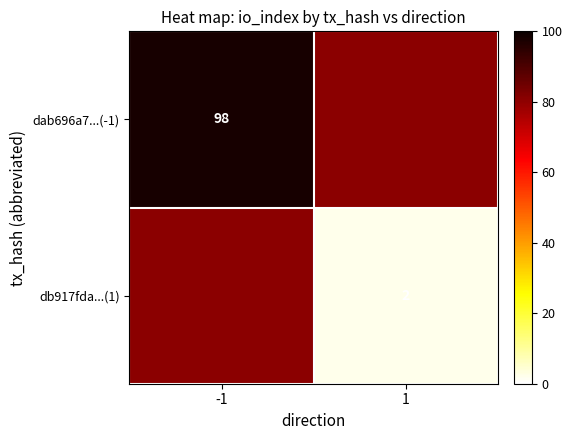

Is it true that db917fda...(1) equals 2 at 1?

True